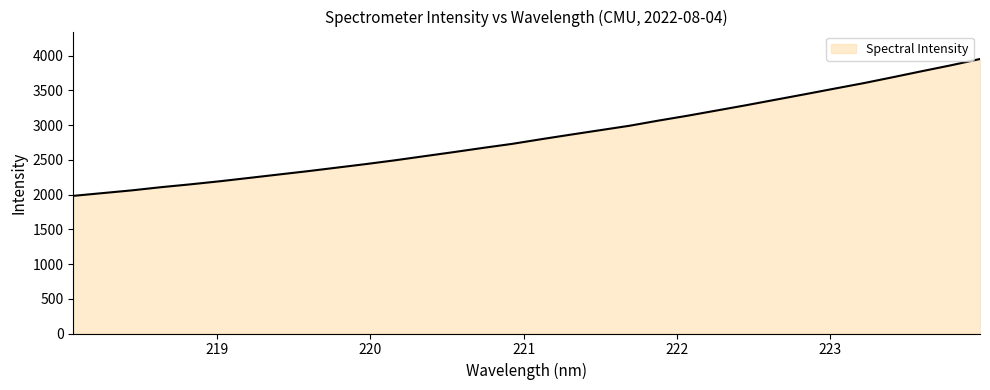

What is the smallest value displayed?

1980.6